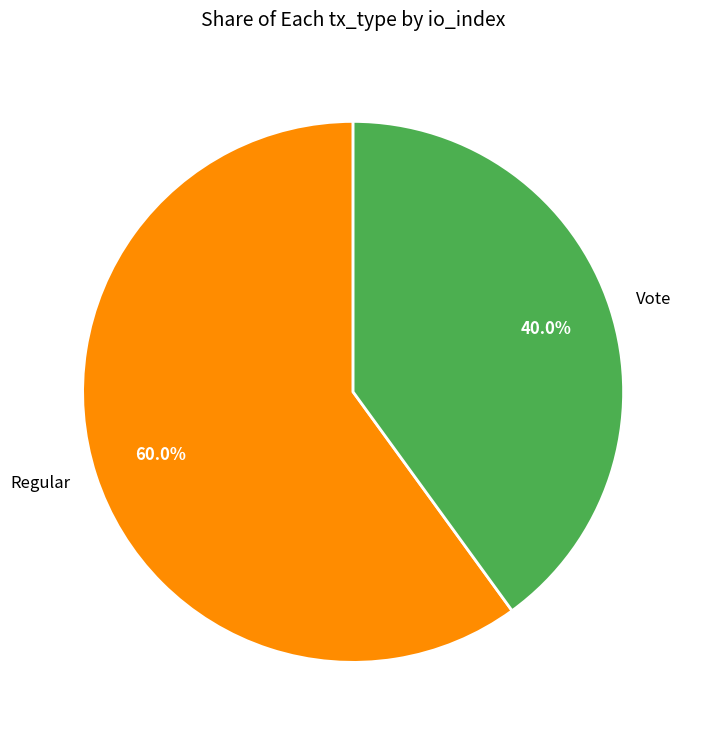

To the nearest percent, what is the difference between the largest and smallest slice percentages?

20%